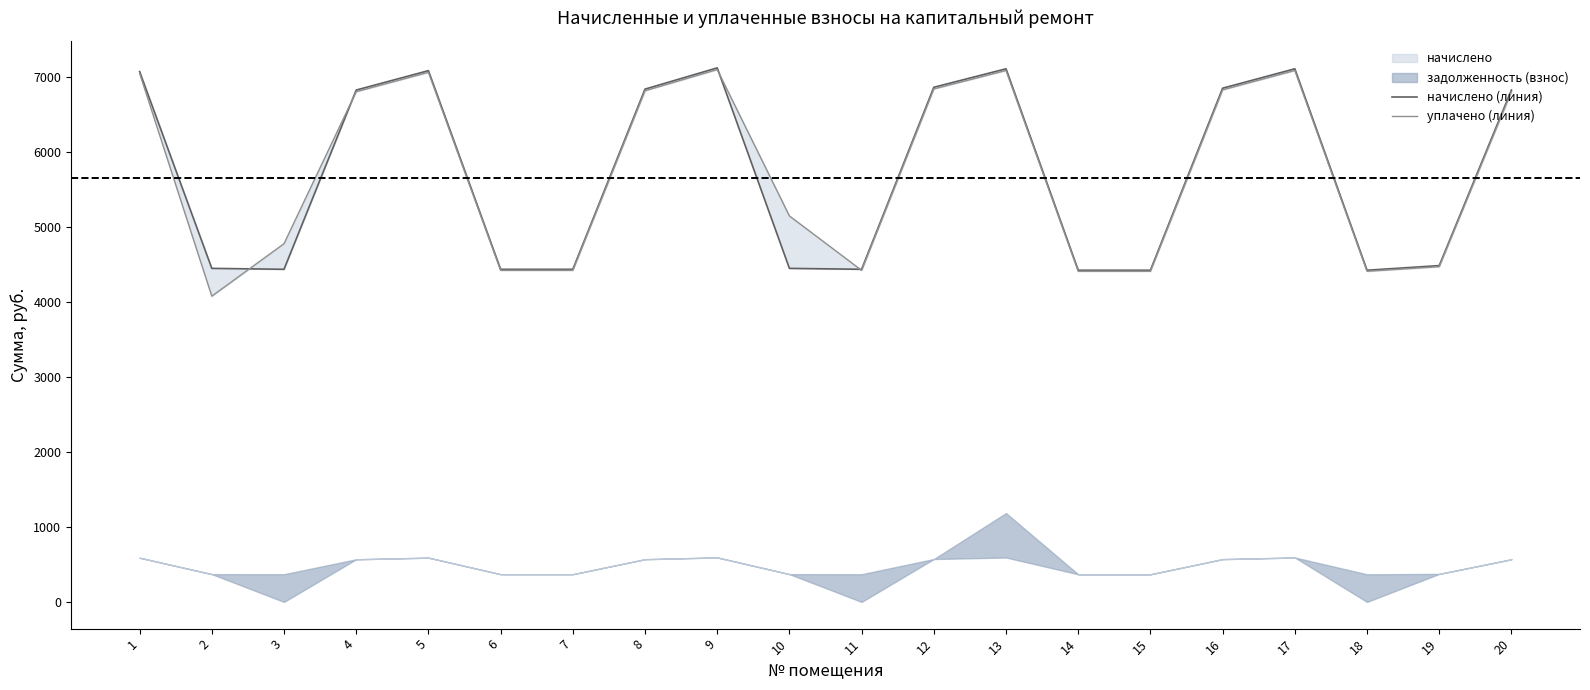

What is the sum of the уплачено (линия) values at 20 and 19?

11266.5